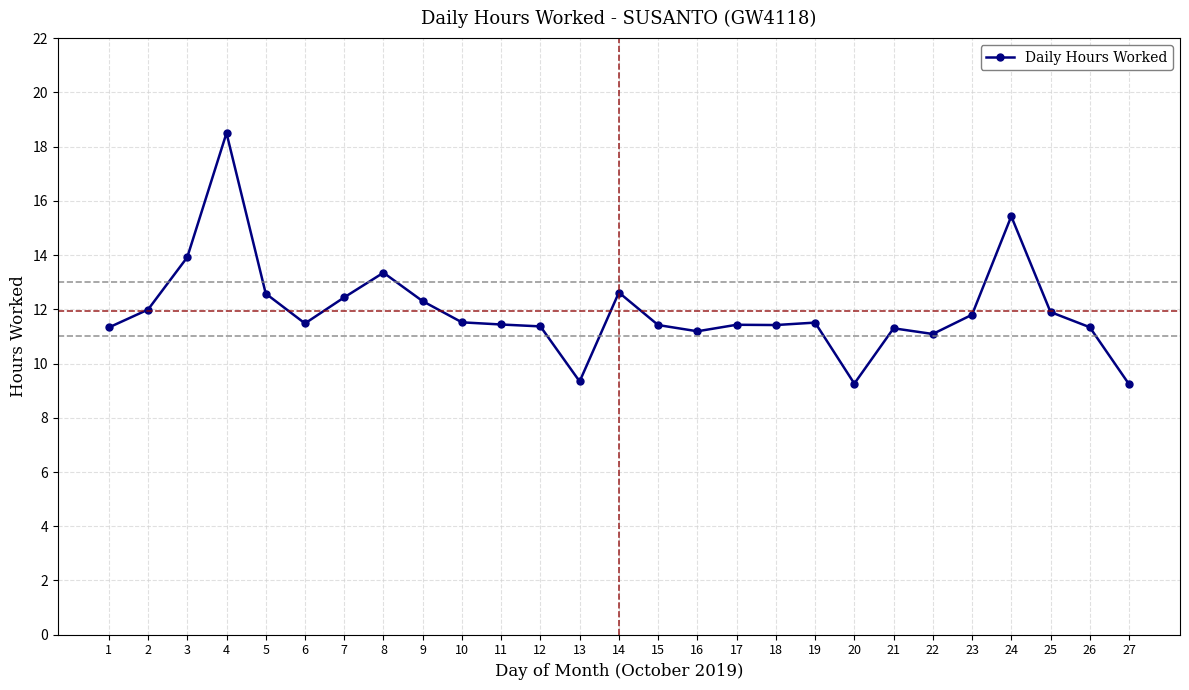

What is the smallest value displayed?

9.2